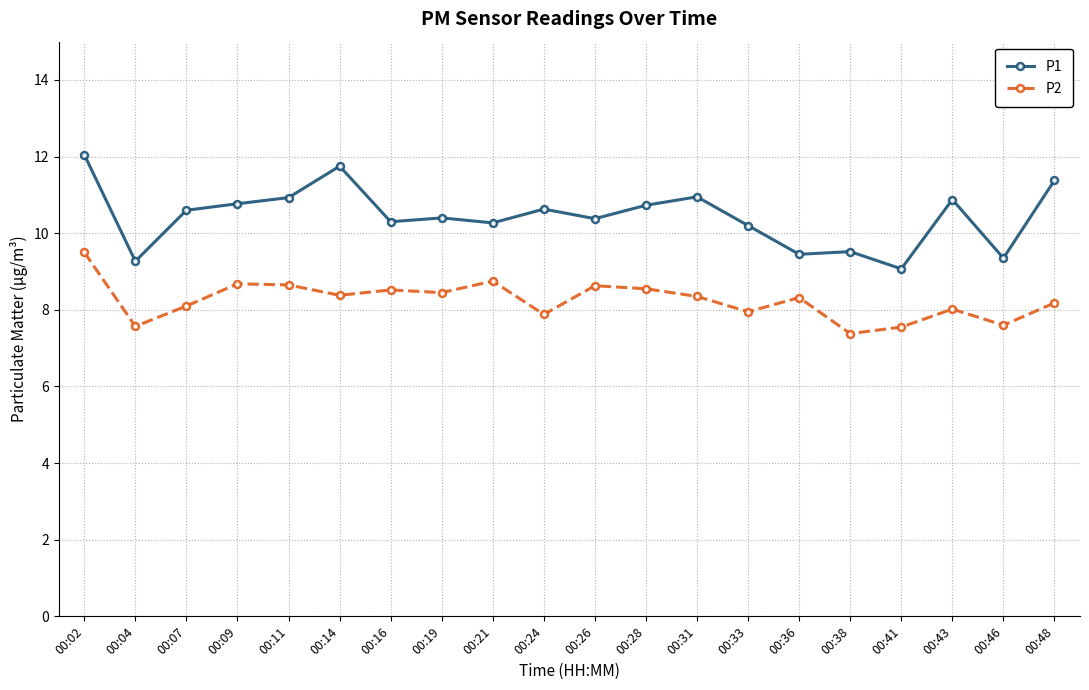

Which series has the widest spread of values?

P1